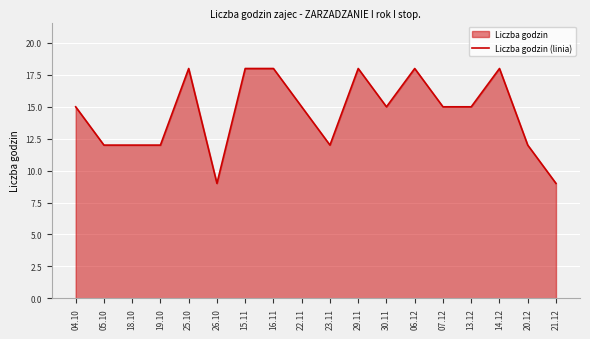

How many lines are shown in the chart?

1